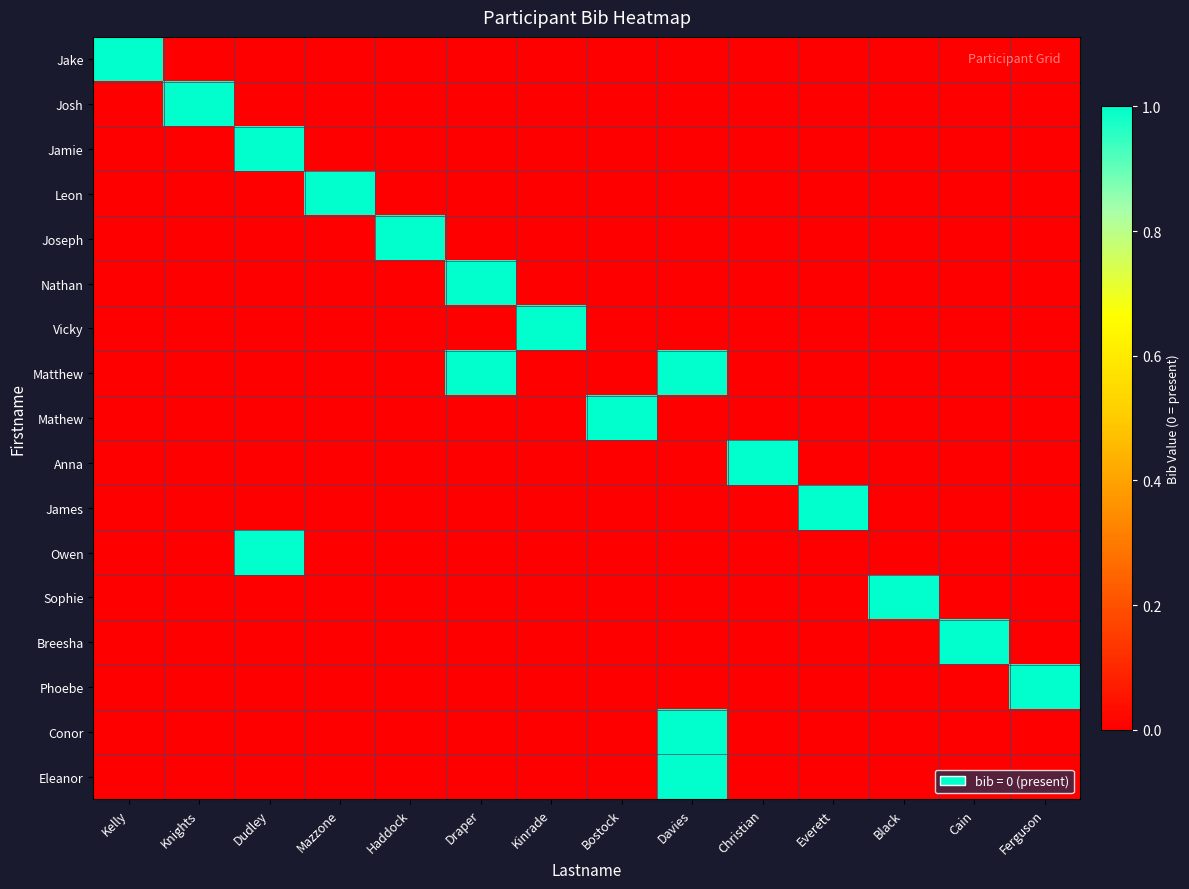

How many data points does each series have?

14